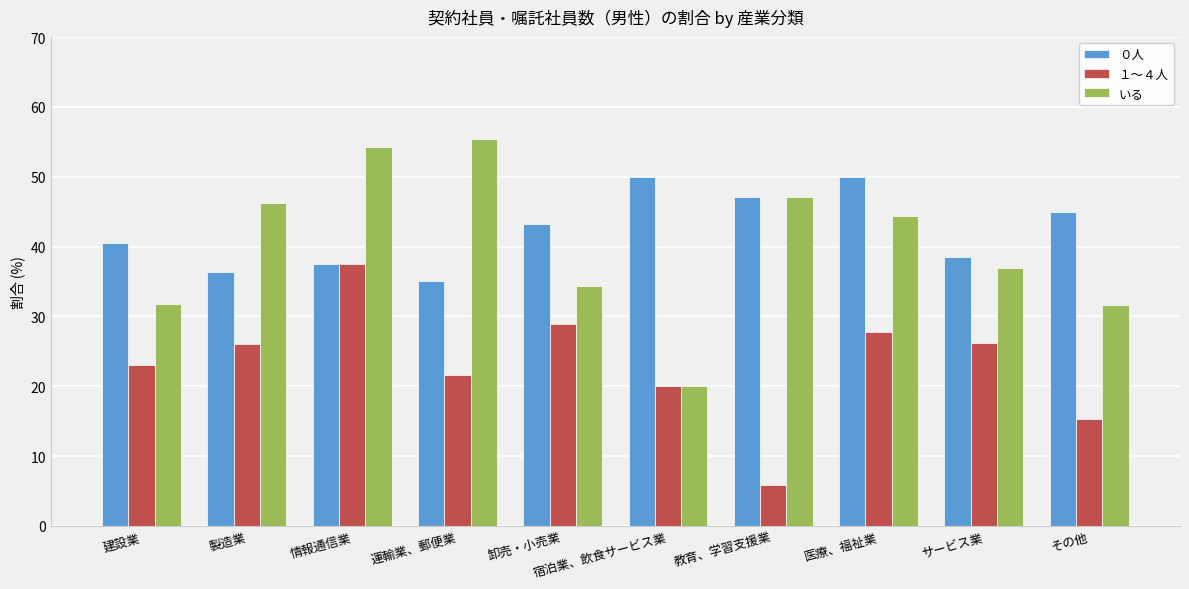

Read the ０人 value at 製造業.

36.3